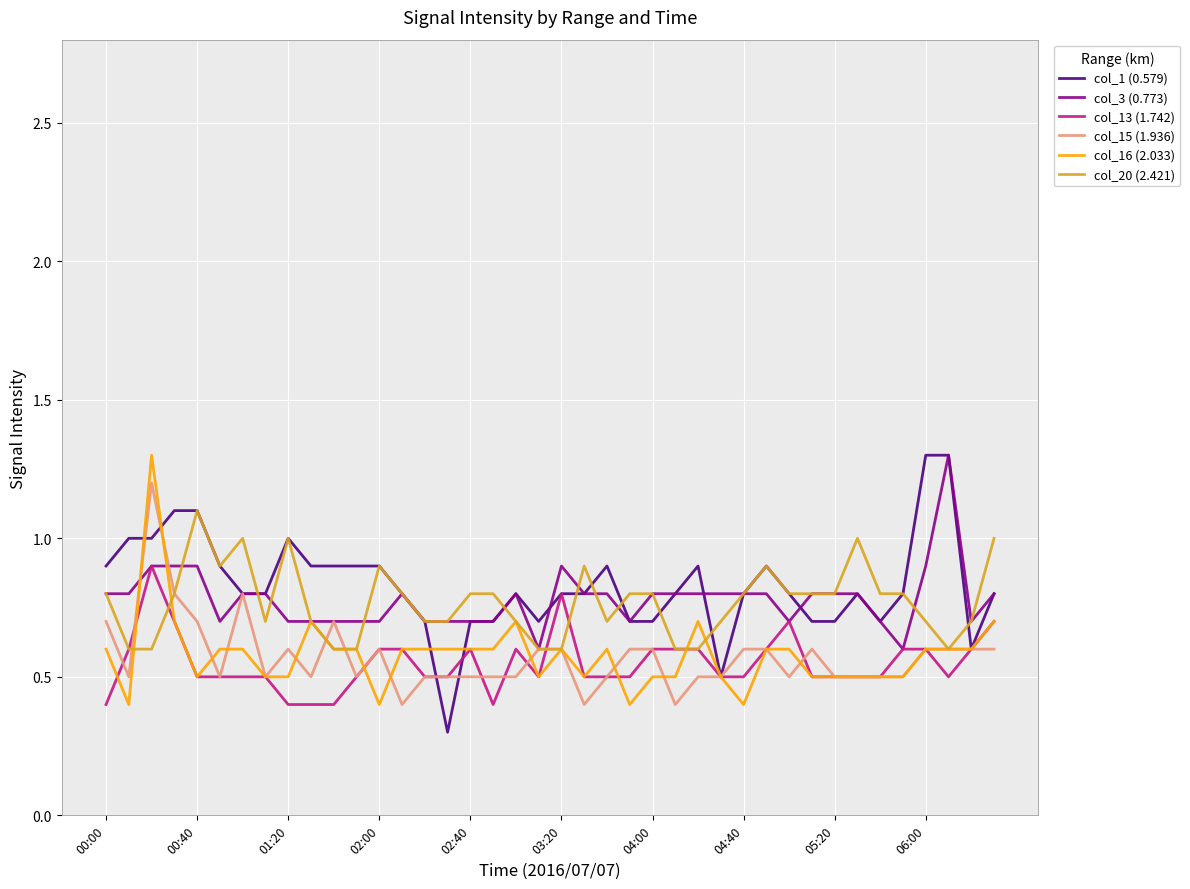

What is the minimum value for col_13 (1.742)?

0.4